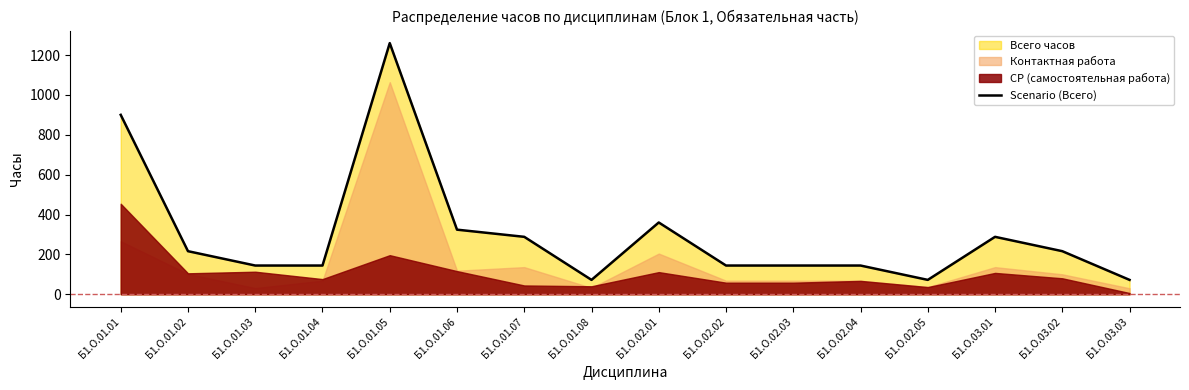

What is the minimum value shown in the chart?

72